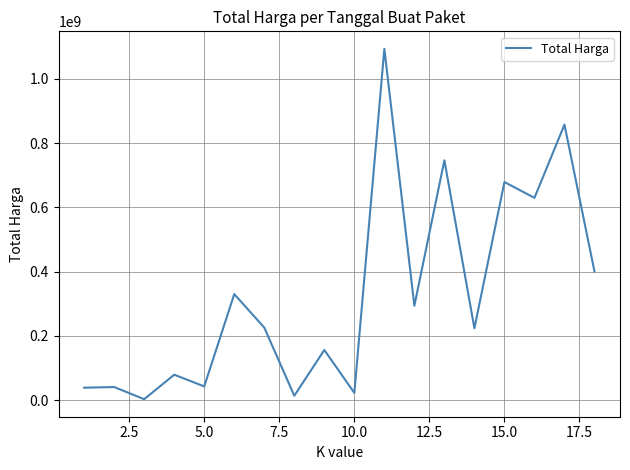

What is the difference between the maximum and minimum values?

1091167000